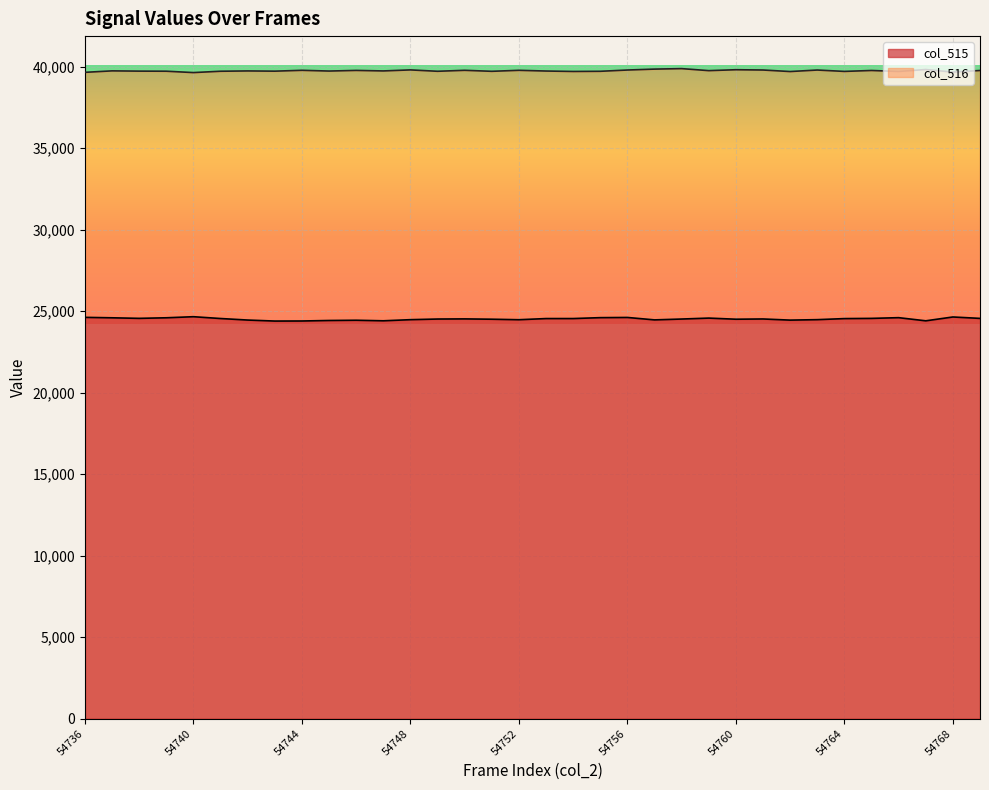

How many lines are shown in the chart?

2